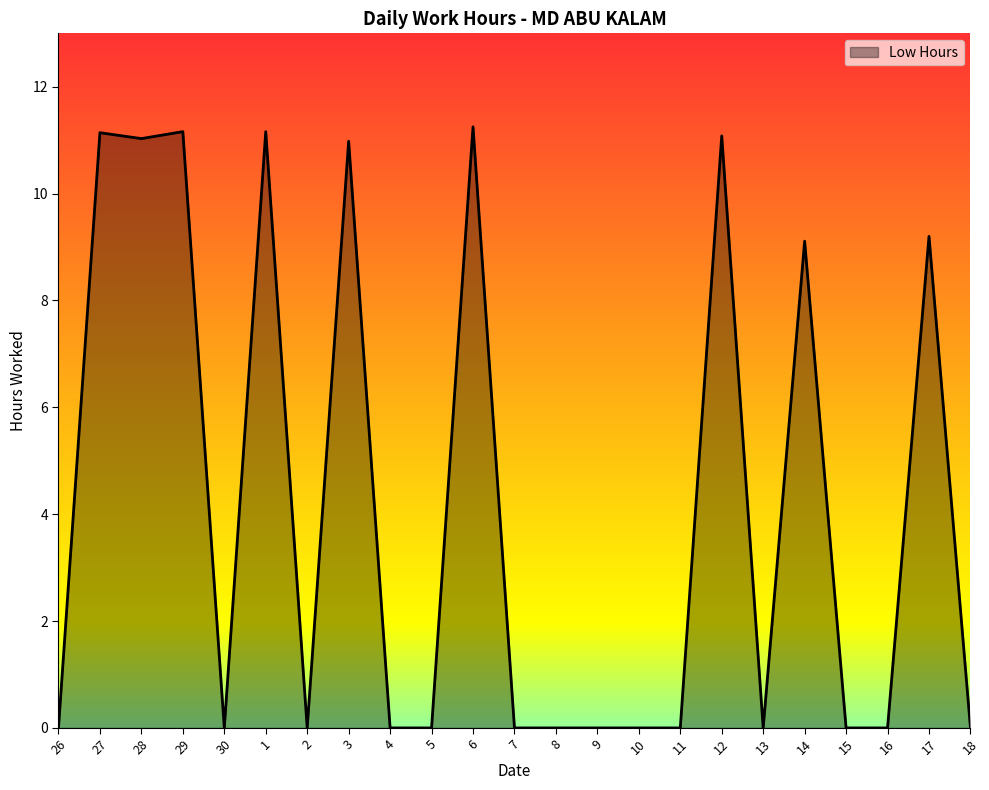

Is it true that the value at 13 is 4.9?

False